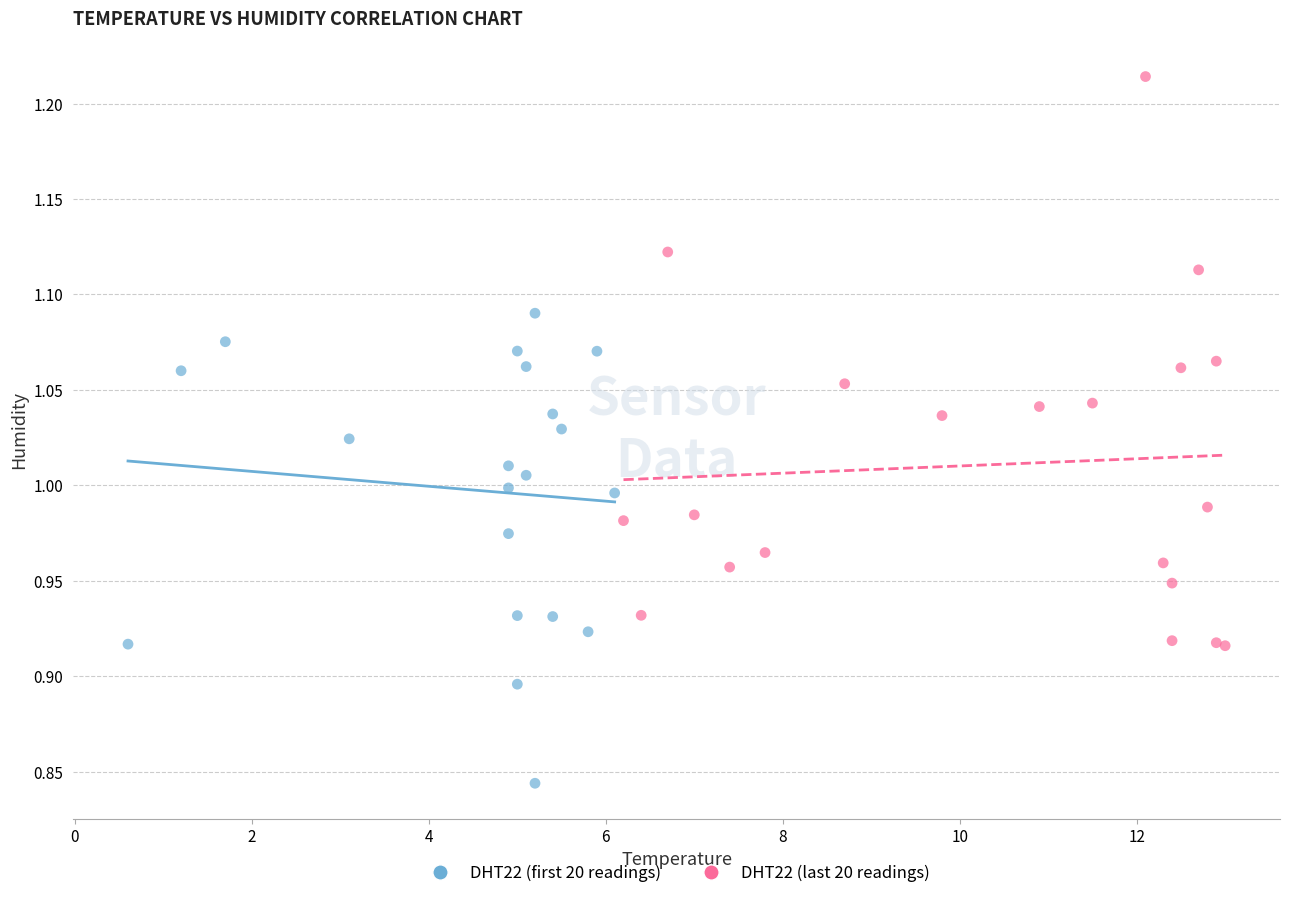

Which series contains the highest Y value?

DHT22 (last 20 readings)